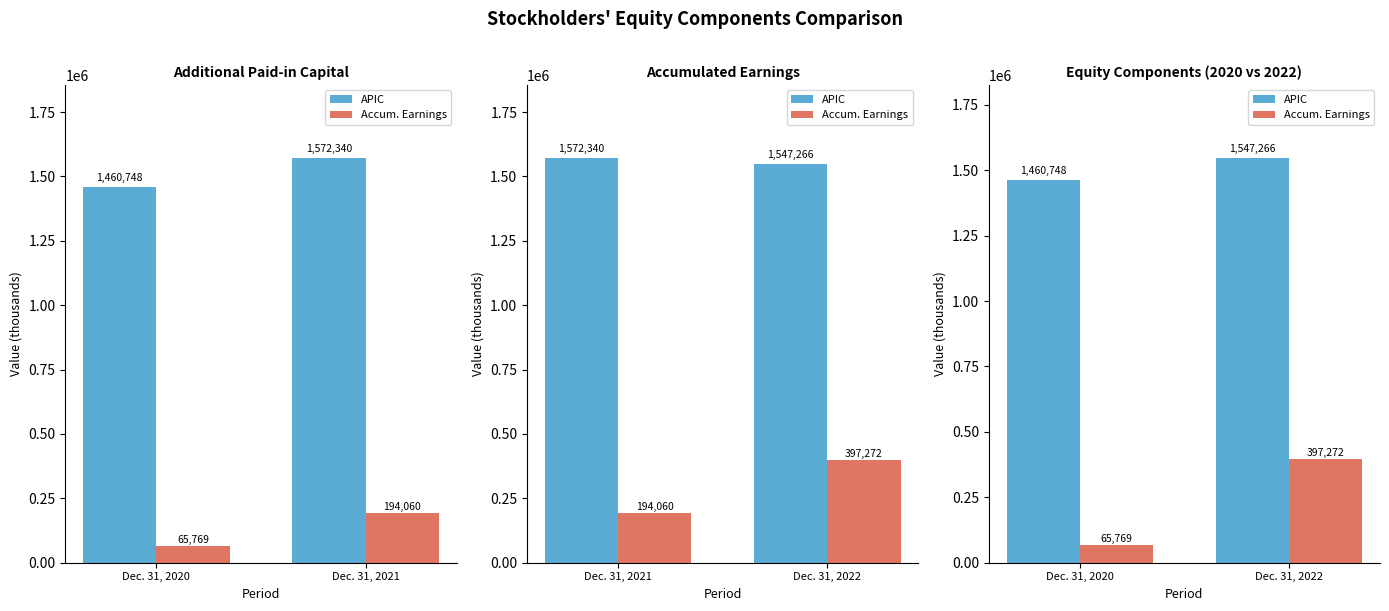

What is the minimum value shown in the chart?

65769